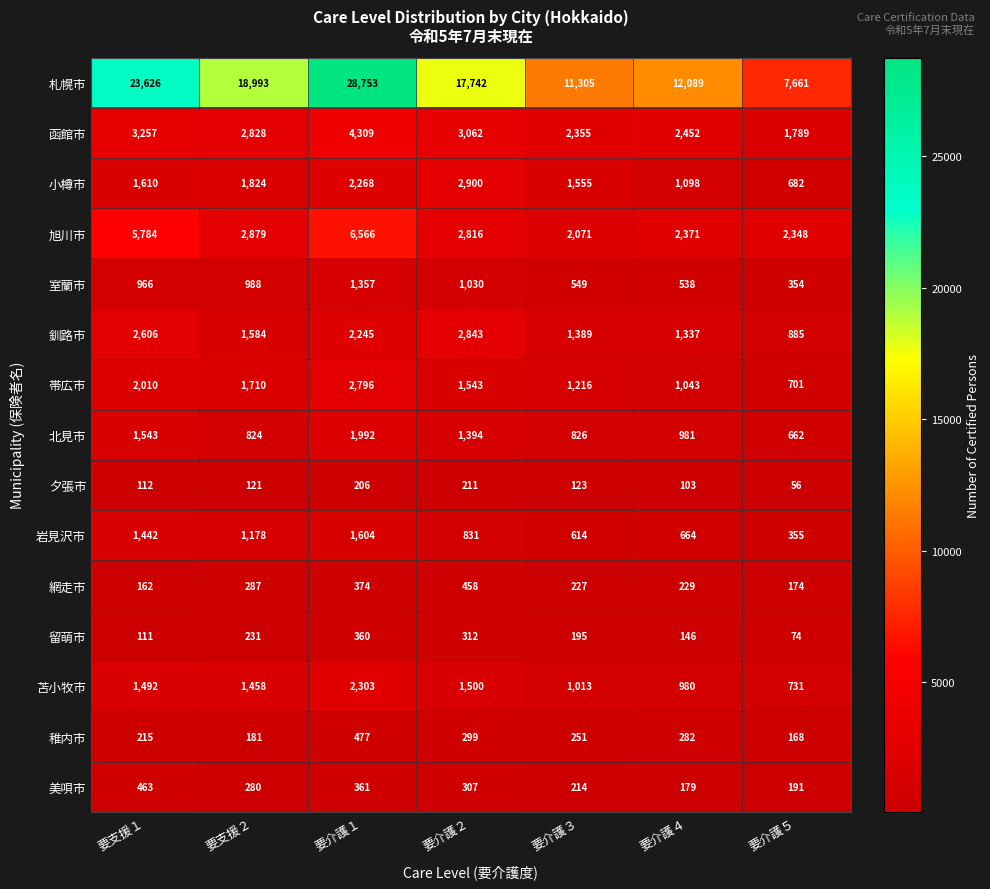

Is it true that 札幌市 equals 42281 at 要介護１?

False